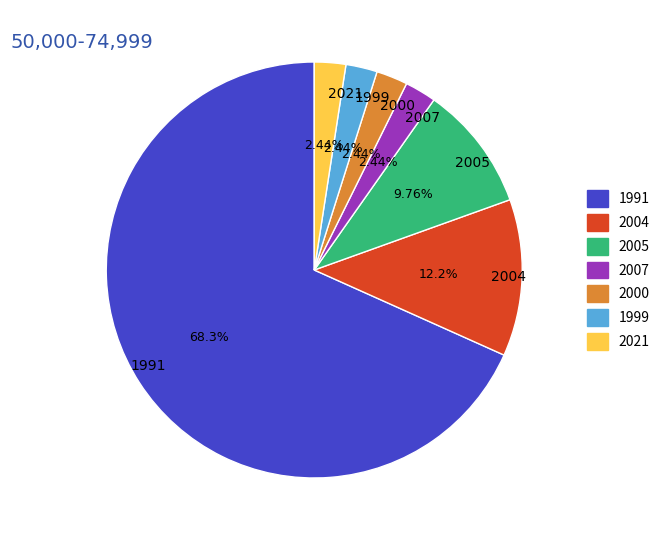

Combined, do 1999 and 2005 account for over 50%?

No